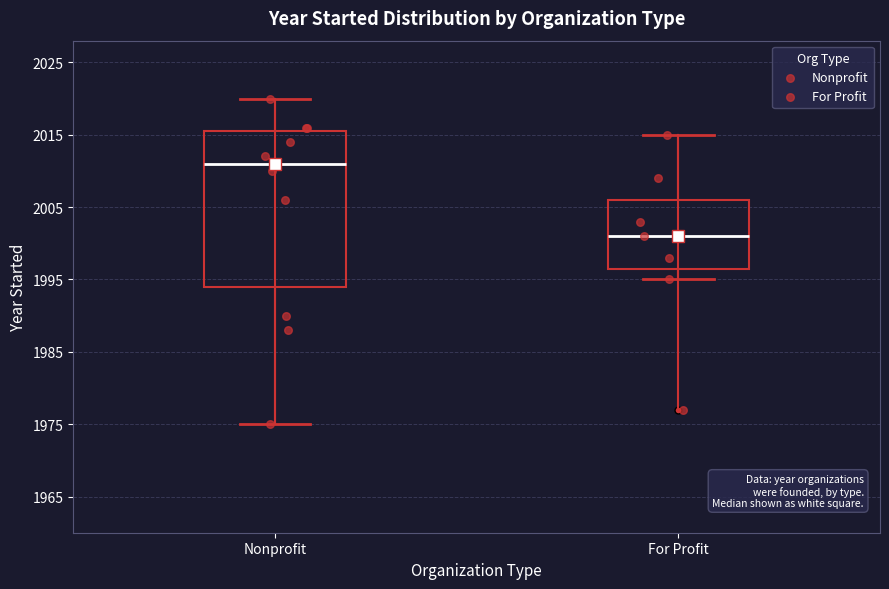

Where does the lower whisker of the box for For Profit end on the y-axis? The values are not printed on the chart, so give them approximately, as read against the axis.

1995